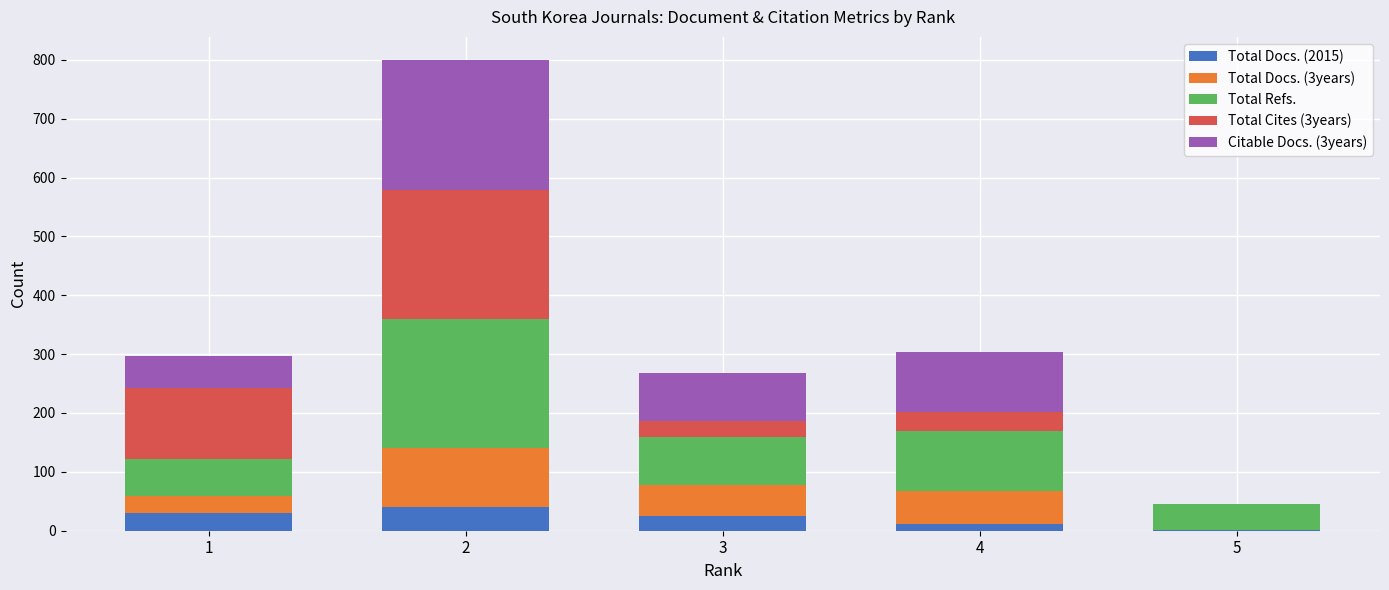

What is the sum of the Total Docs. (2015) values at 3 and 1?

55